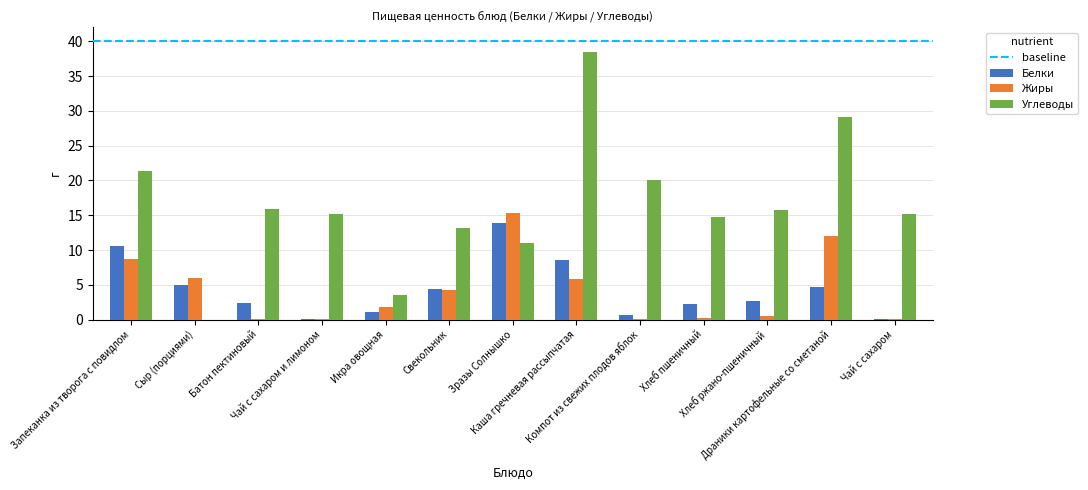

What is the highest value of the Жиры series?

15.4